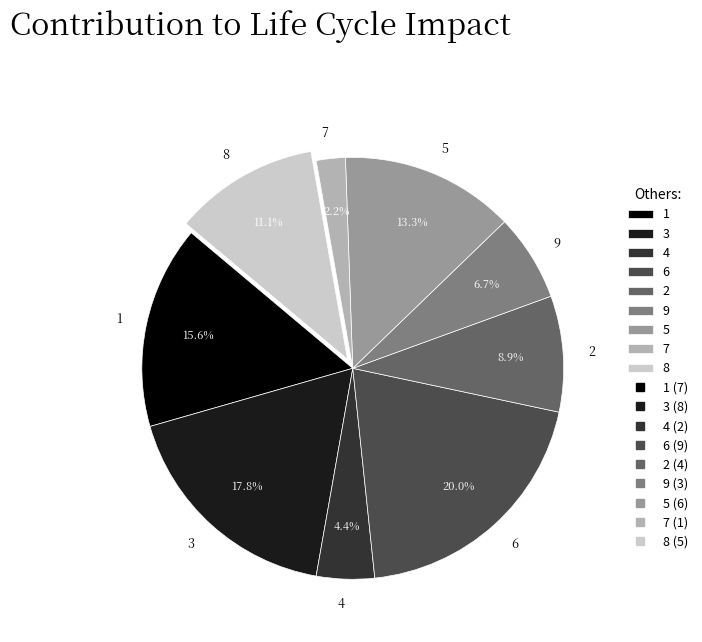

To the nearest percent, what is the difference between the 4 and 9 slice percentages?

2%